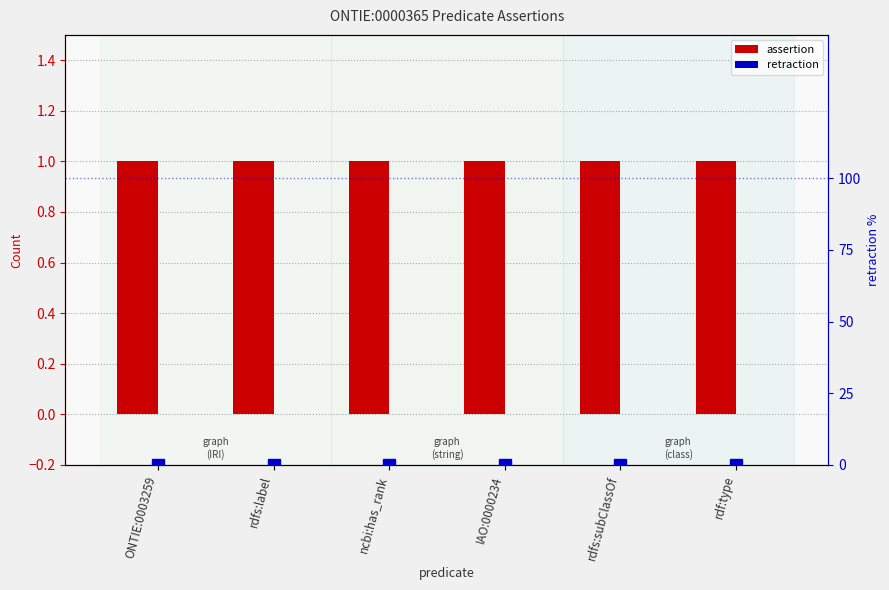

Reading right to left, extract all data points from this chart.

assertion: rdf:type=1	rdfs:subClassOf=1	IAO:0000234=1	ncbi:has_rank=1	rdfs:label=1	ONTIE:0003259=1
retraction: rdf:type=0	rdfs:subClassOf=0	IAO:0000234=0	ncbi:has_rank=0	rdfs:label=0	ONTIE:0003259=0
retraction percentile: rdf:type=0	rdfs:subClassOf=0	IAO:0000234=0	ncbi:has_rank=0	rdfs:label=0	ONTIE:0003259=0